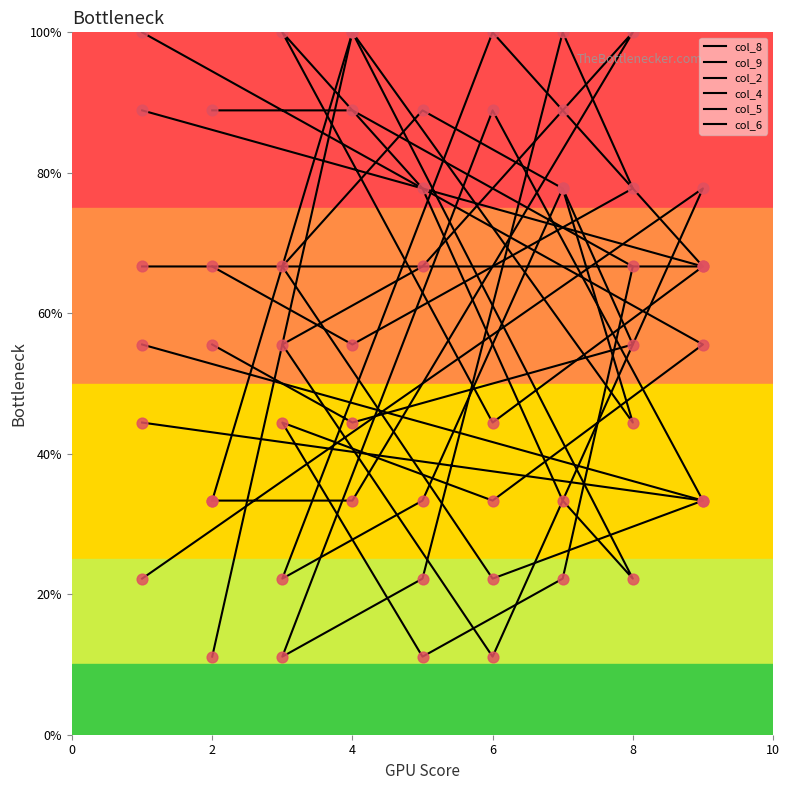

Which series has the widest spread of Y values?

col_2